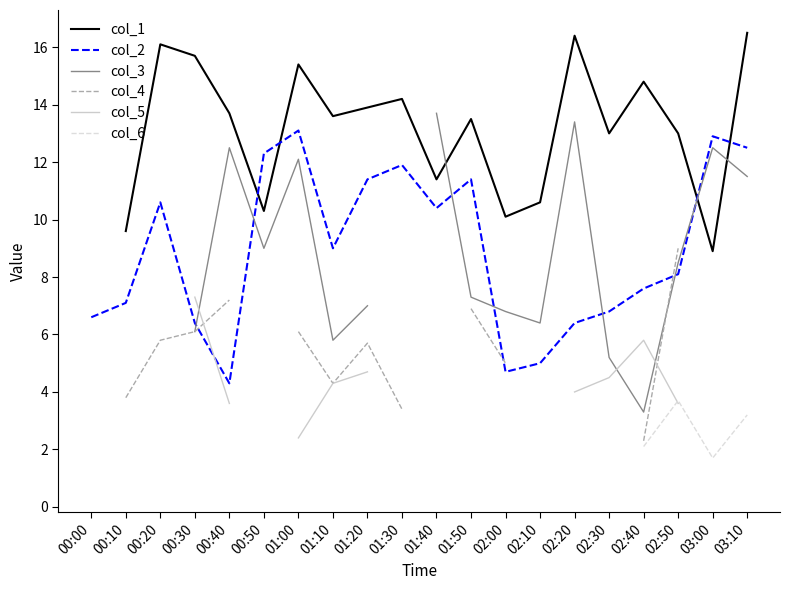

True or false: col_1 and col_6 cross at least once.

False